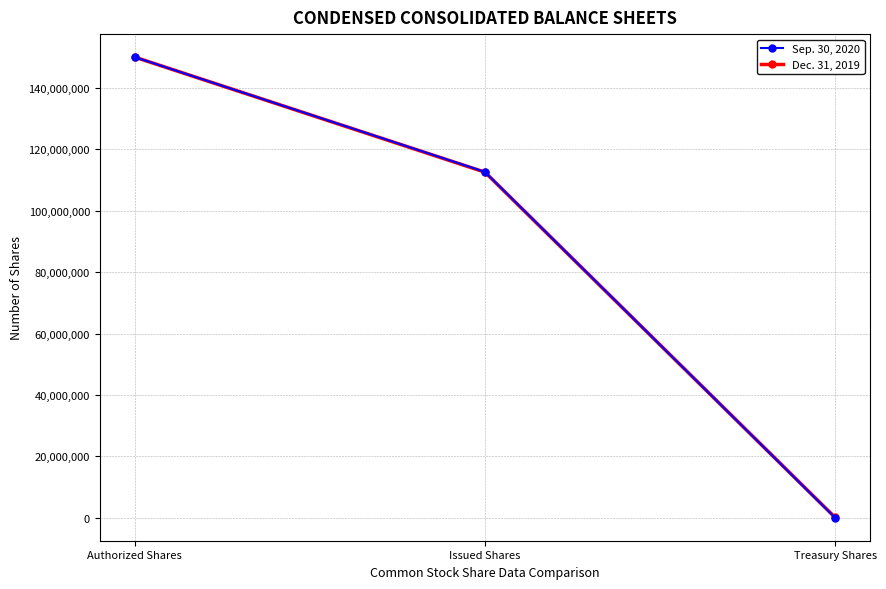

What is the maximum value for Sep. 30, 2020?

150000000